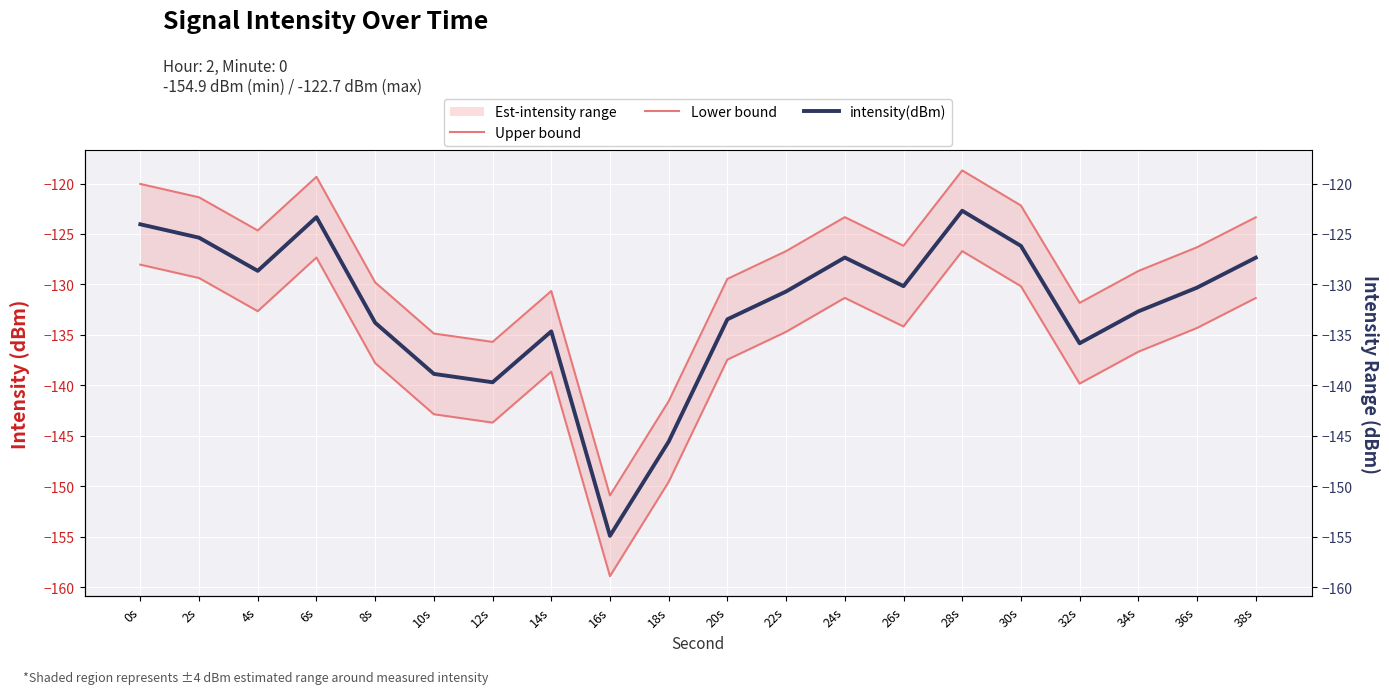

Is it true that Lower bound equals -99.4 at 16s?

False